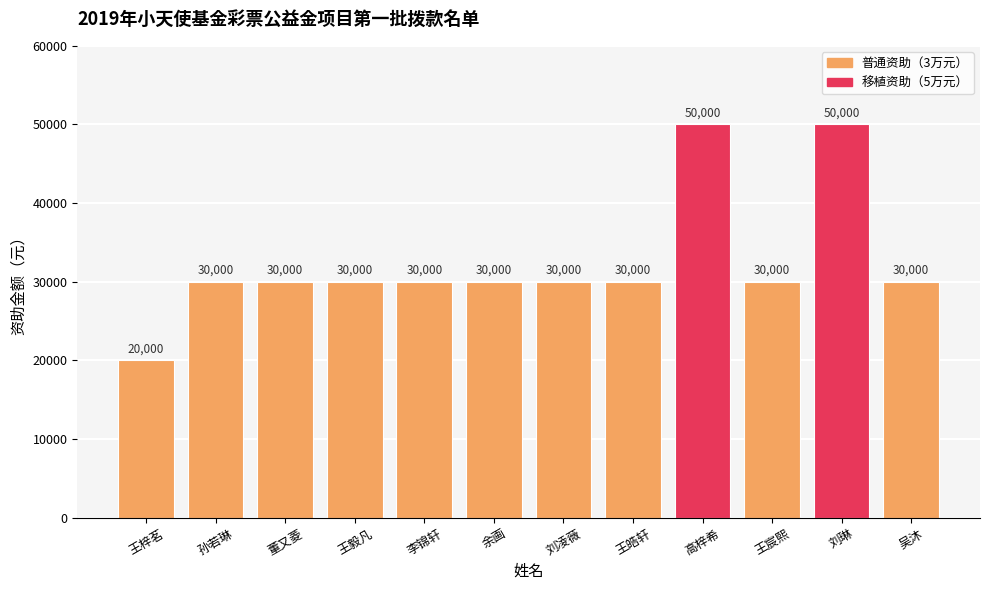

Is it true that the value at 王皓轩 is 11397?

False